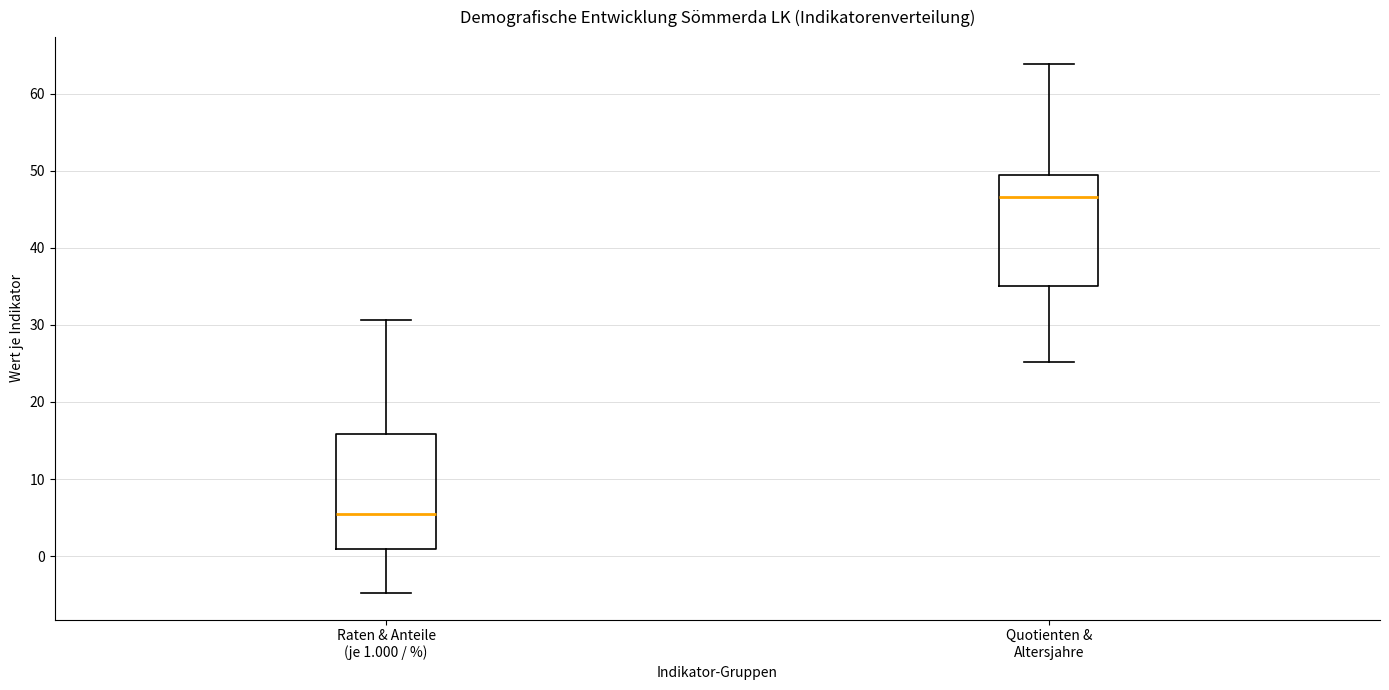

Where does the upper whisker of the box for Raten & Anteile (je 1.000 / %) end on the y-axis? The values are not printed on the chart, so give them approximately, as read against the axis.

31